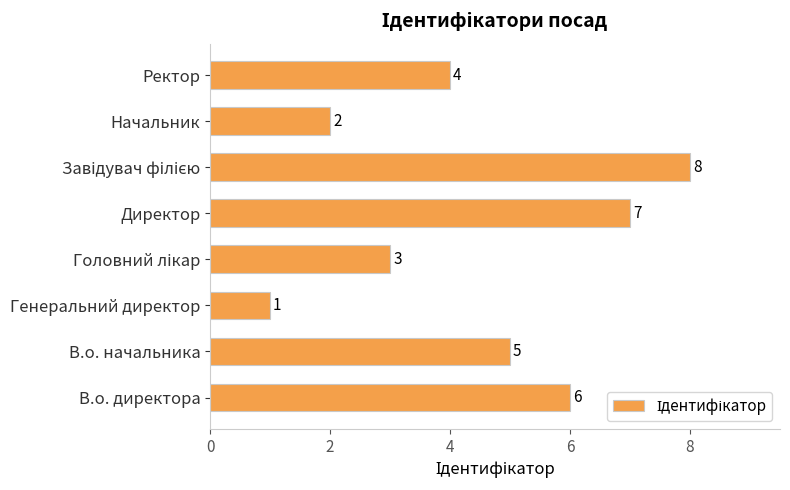

The value at Генеральний директор is 1. True or false?

True